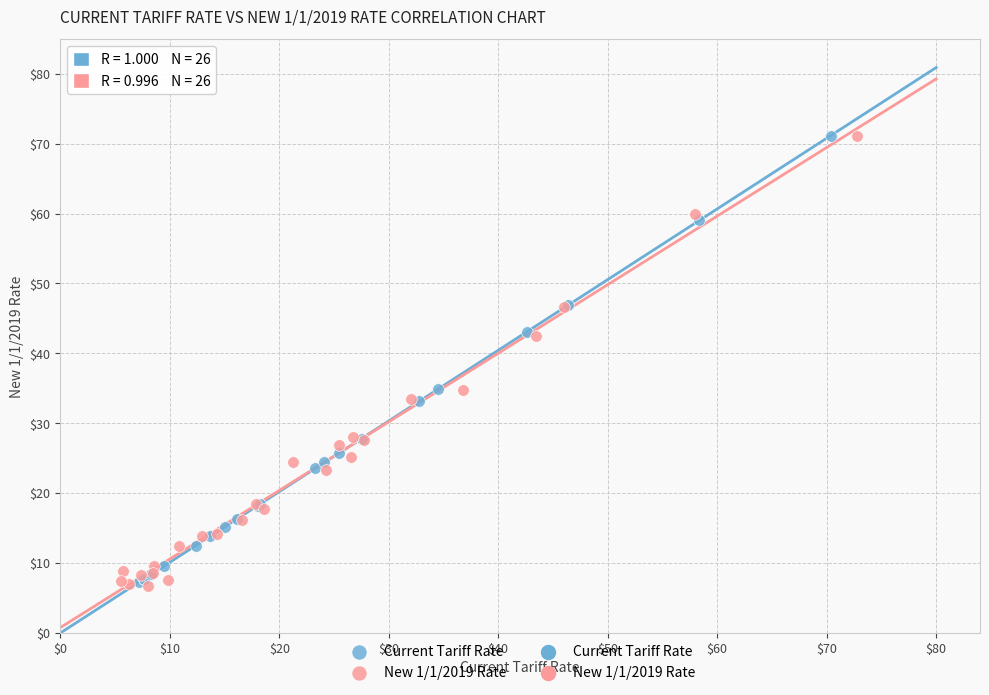

Which series has the widest spread of Y values?

New 1/1/2019 Rate